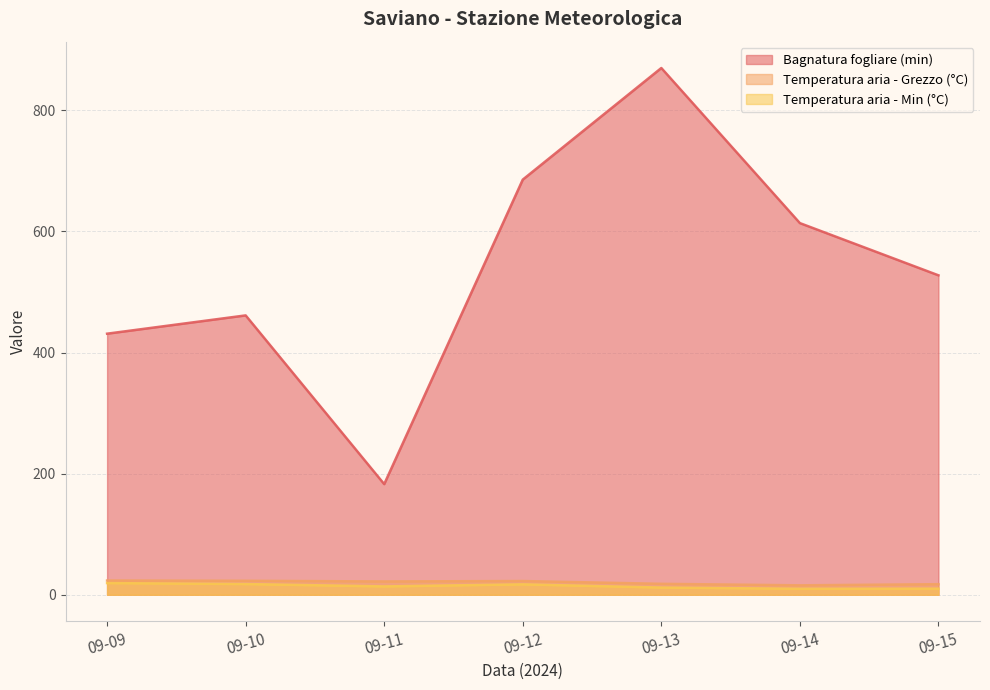

True or false: Temperatura aria - Grezzo (°C) has a value of 23.5 at 09-09.

True